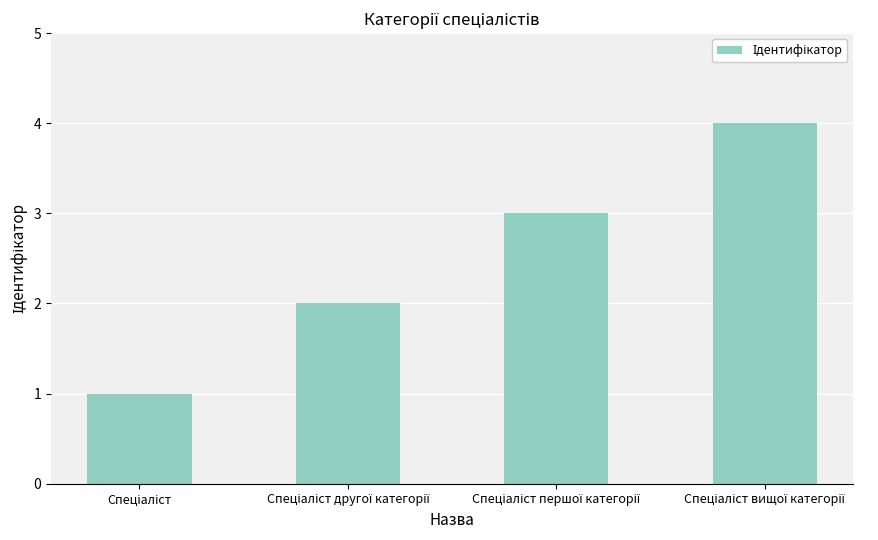

What is the maximum value shown in the chart?

4